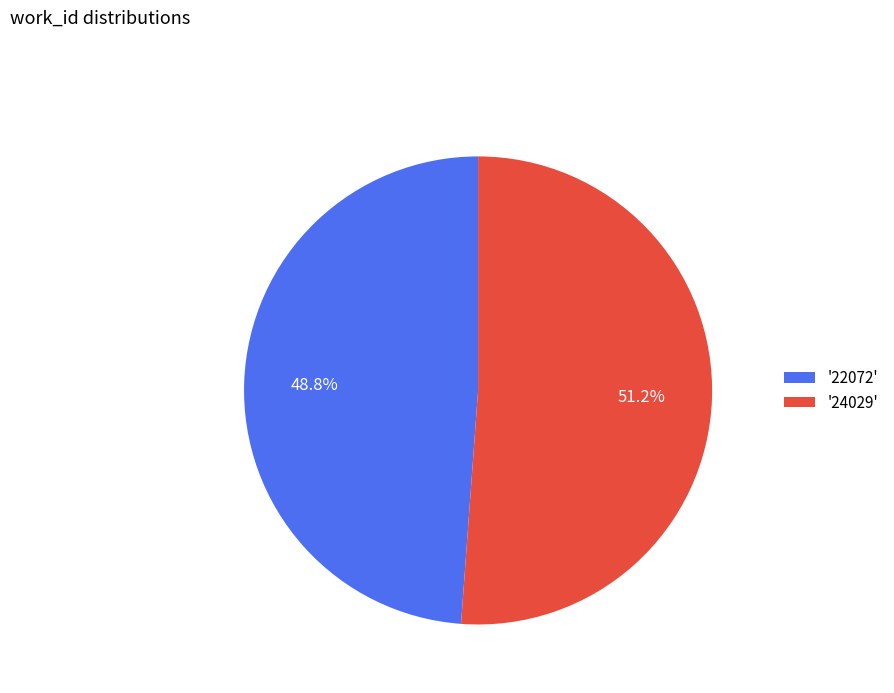

Rank the categories by value from lowest to highest.

'22072', '24029'